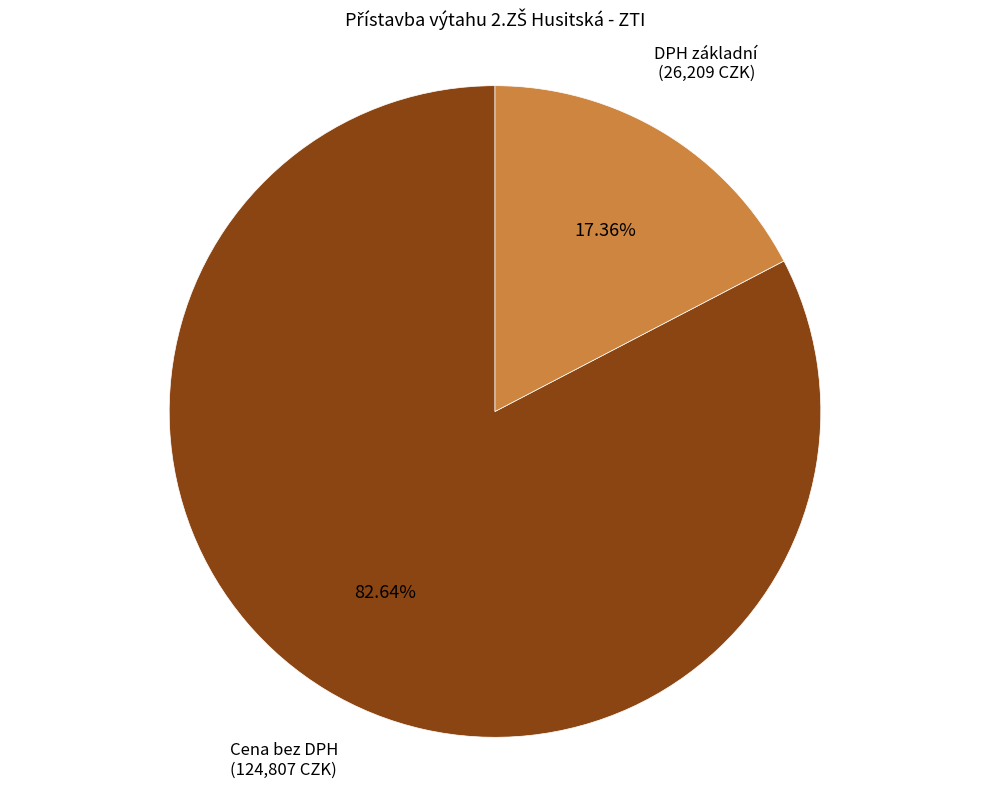

Count the number of slices in the pie.

2